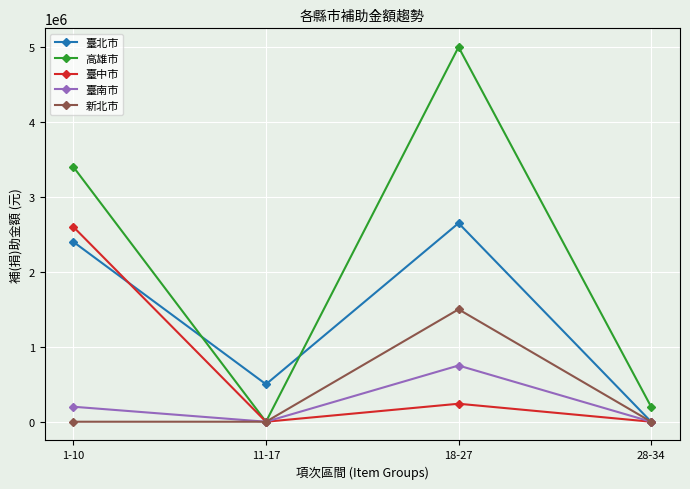

At which category does 臺南市 reach its first local peak?

18-27